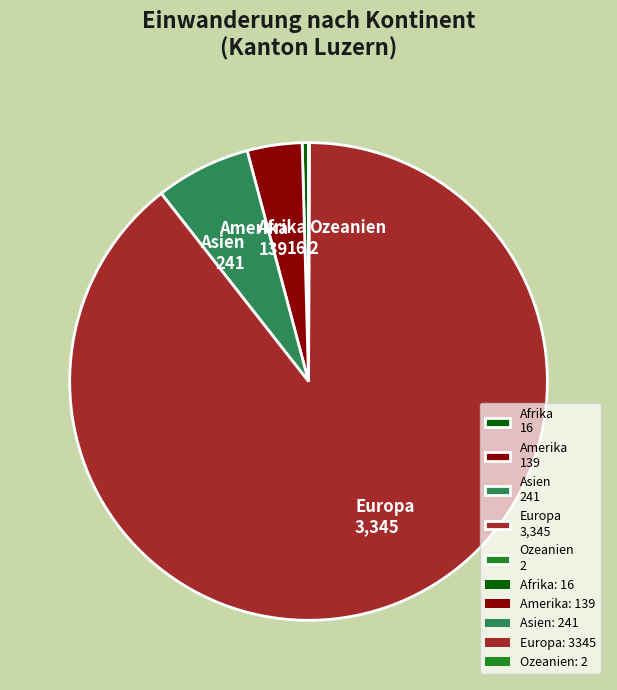

Which has a higher value, Europa or Afrika?

Europa